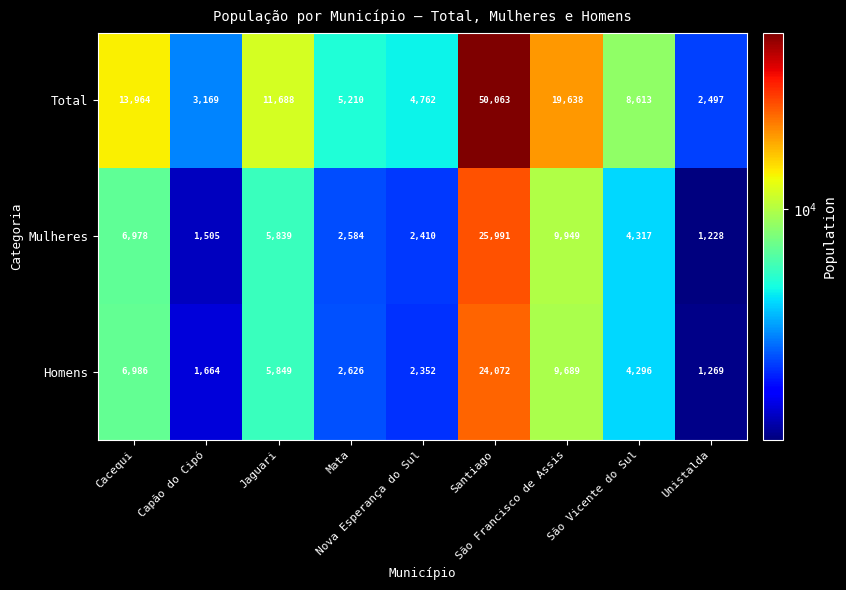

Which series has the largest total across all categories?

Total